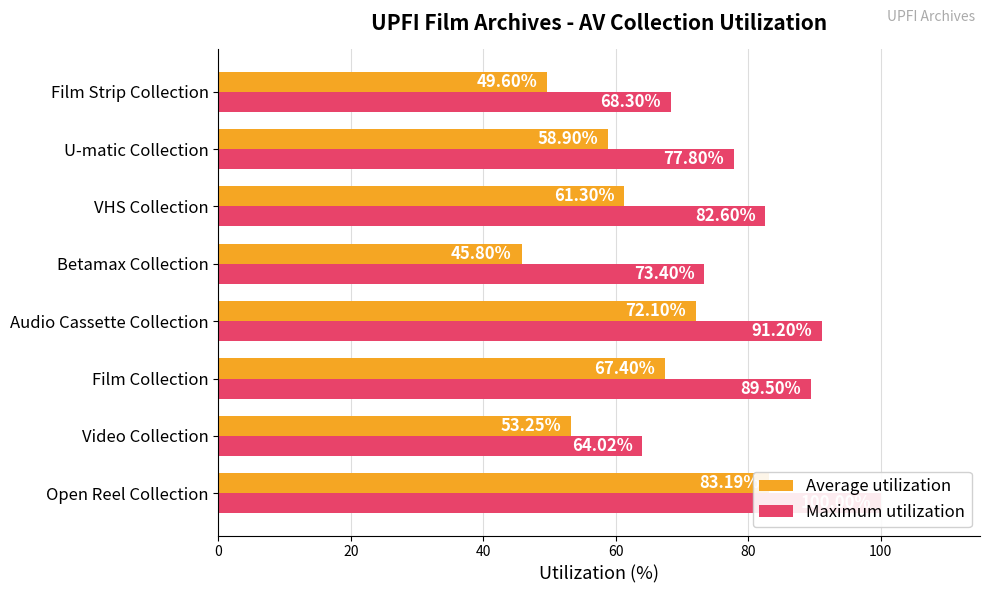

Which series has the widest spread of values?

Average utilization